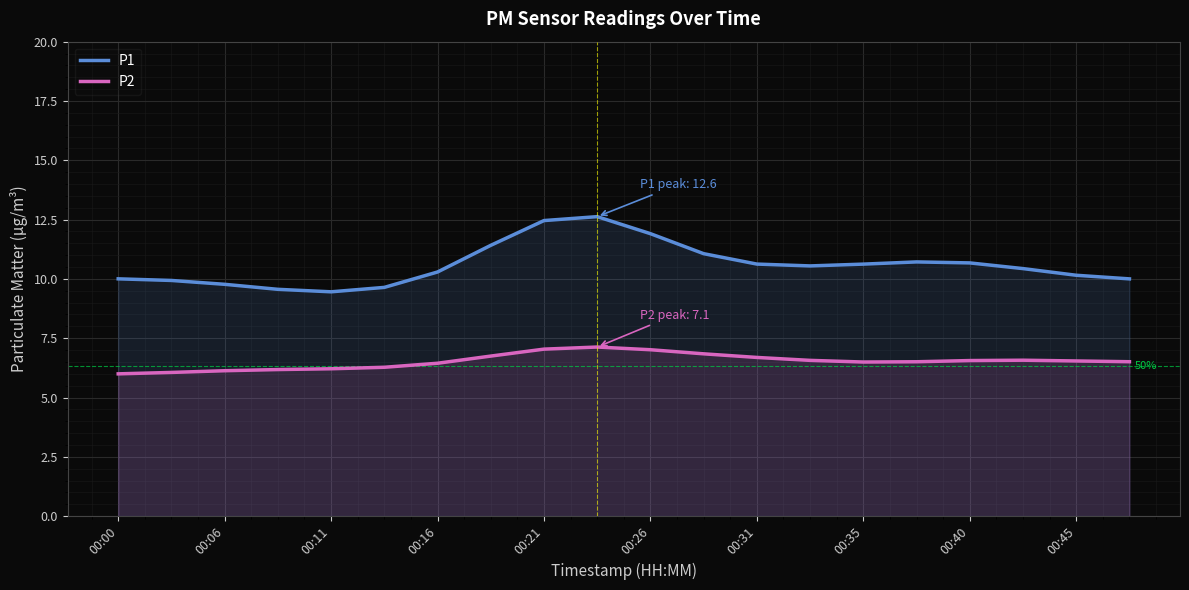

List the series in order of their peak value, lowest first.

P2, P1